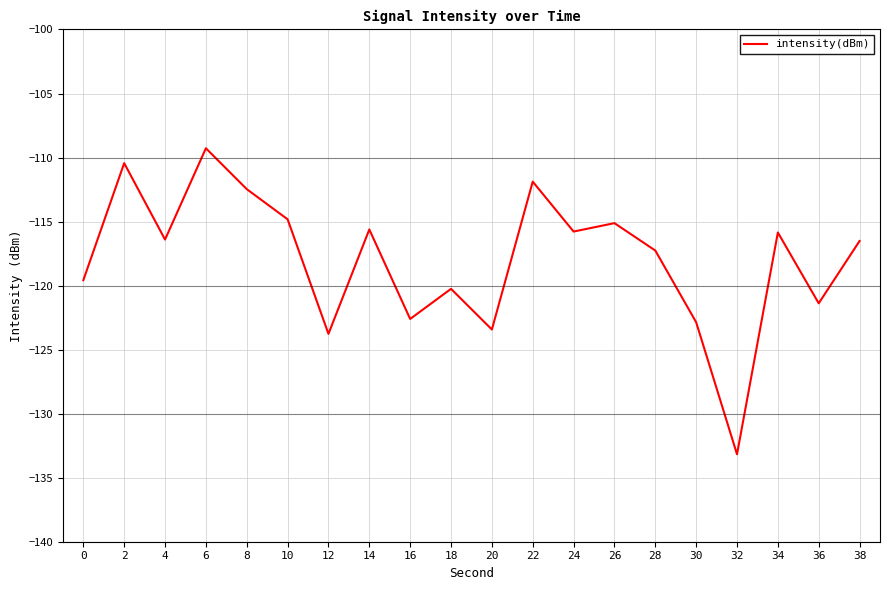

Which has a higher value, 34 or 18?

34